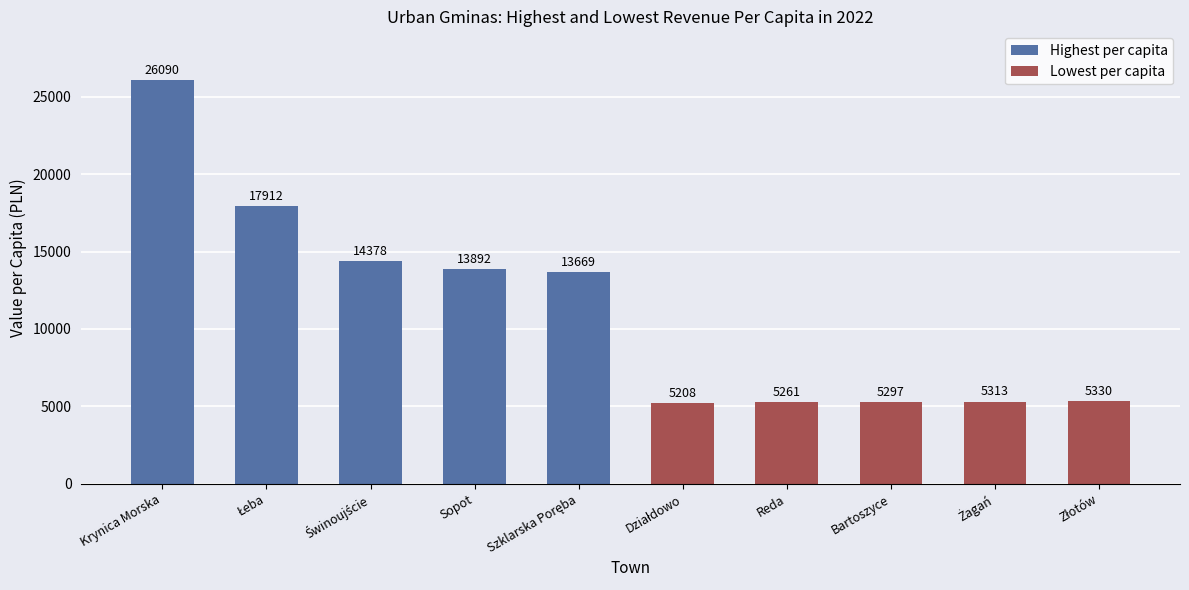

Where does the Highest per capita series first go above 14378?

Krynica Morska